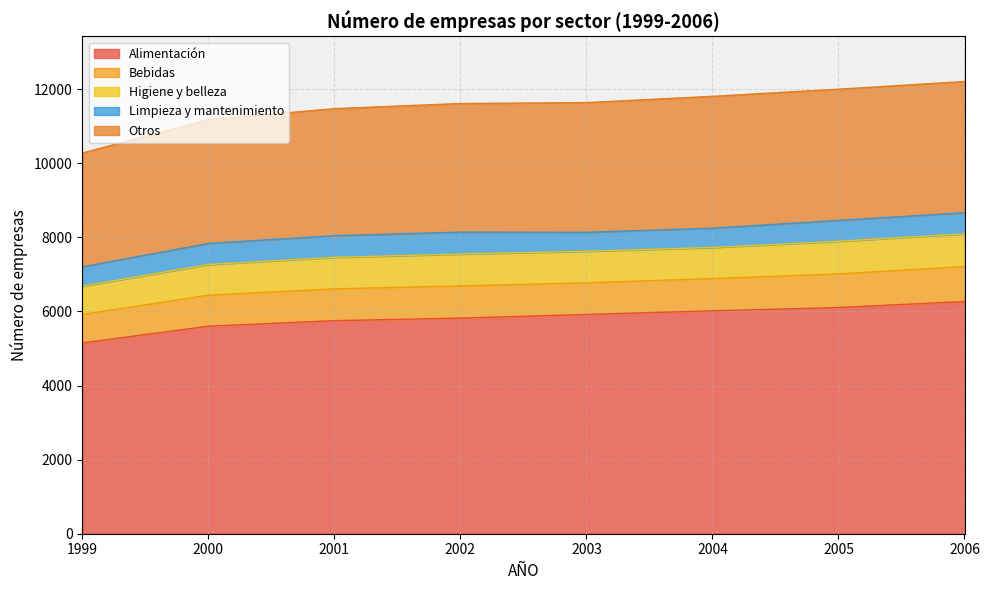

What are all the series names shown in the legend?

Alimentación, Bebidas, Higiene y belleza, Limpieza y mantenimiento, Otros